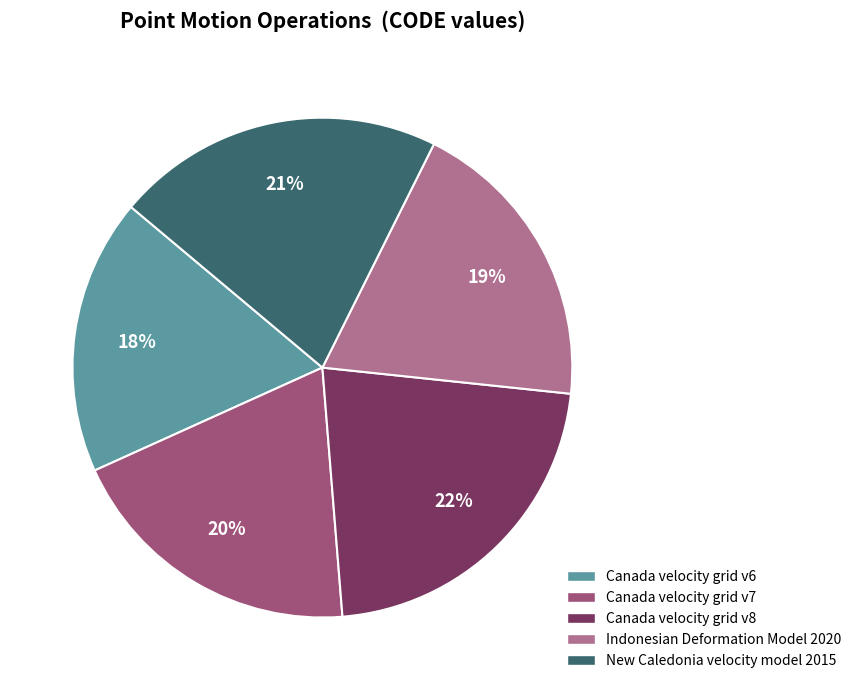

How much of the chart is everything except Canada velocity grid v8?

78.0%